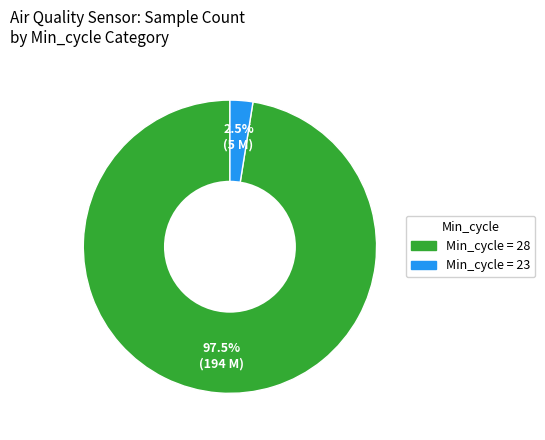

Count the number of slices in the pie.

2